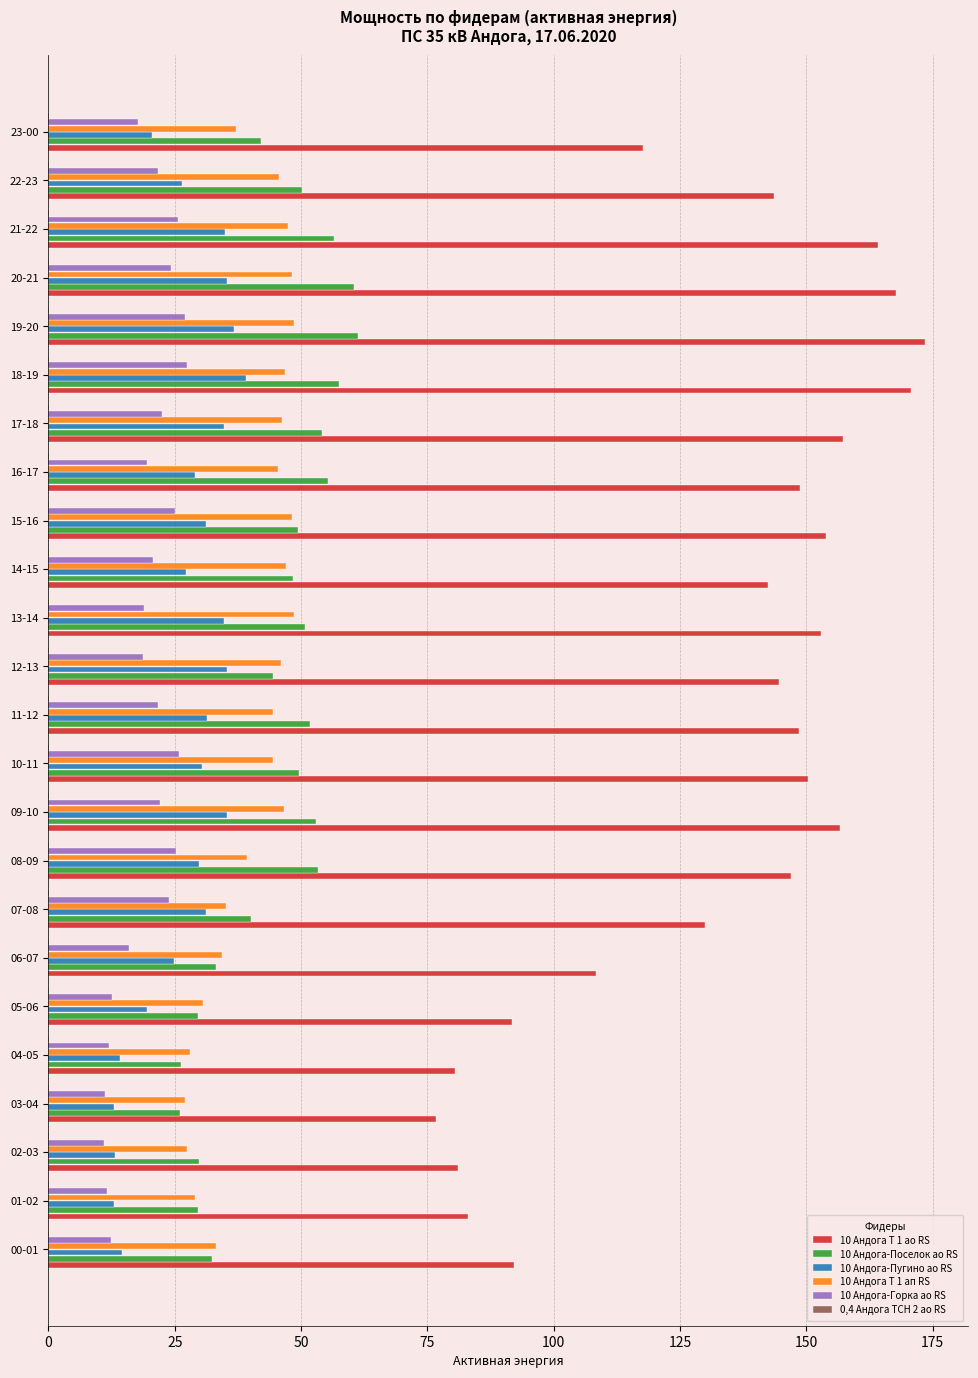

True or false: 10 Андога Т 1 ап RS has a value of 25.2 at 08-09.

False